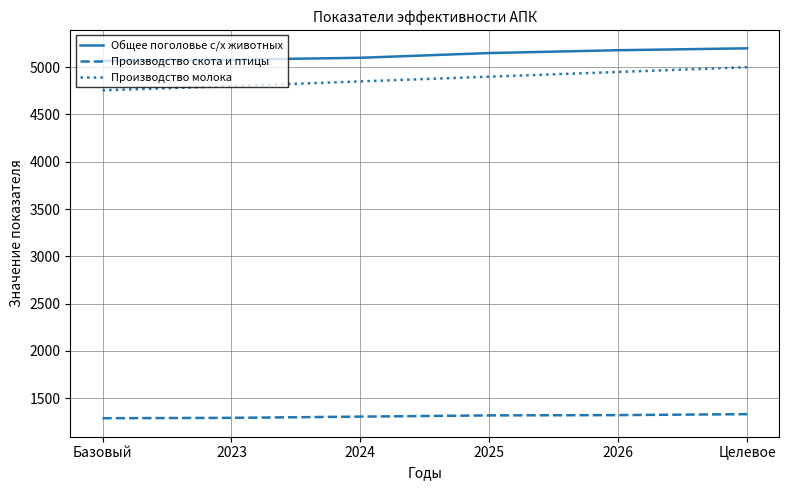

How many lines are shown in the chart?

3